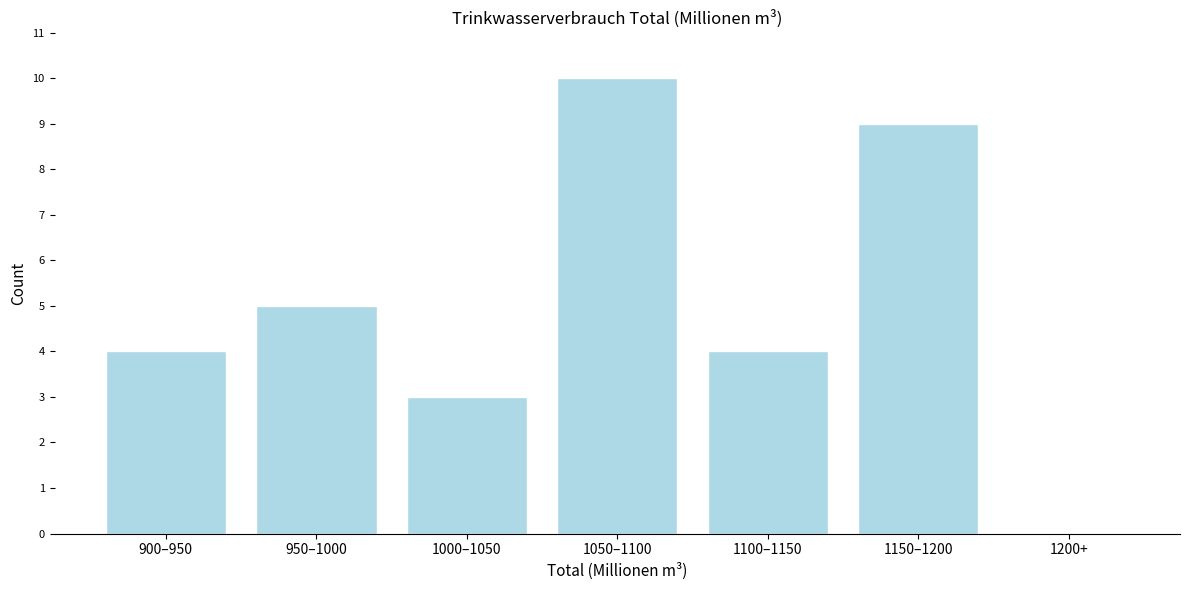

Reading left to right, what are all the values shown in this chart?

900–950=4	950–1000=5	1000–1050=3	1050–1100=10	1100–1150=4	1150–1200=9	1200+=0